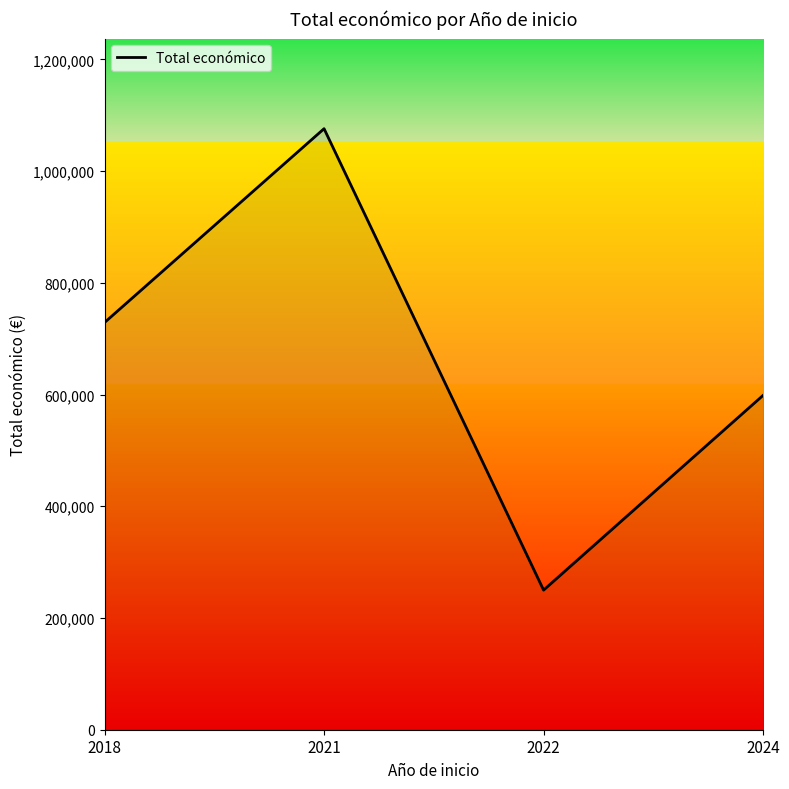

True or false: the data shows 1424147 at 2021.

False